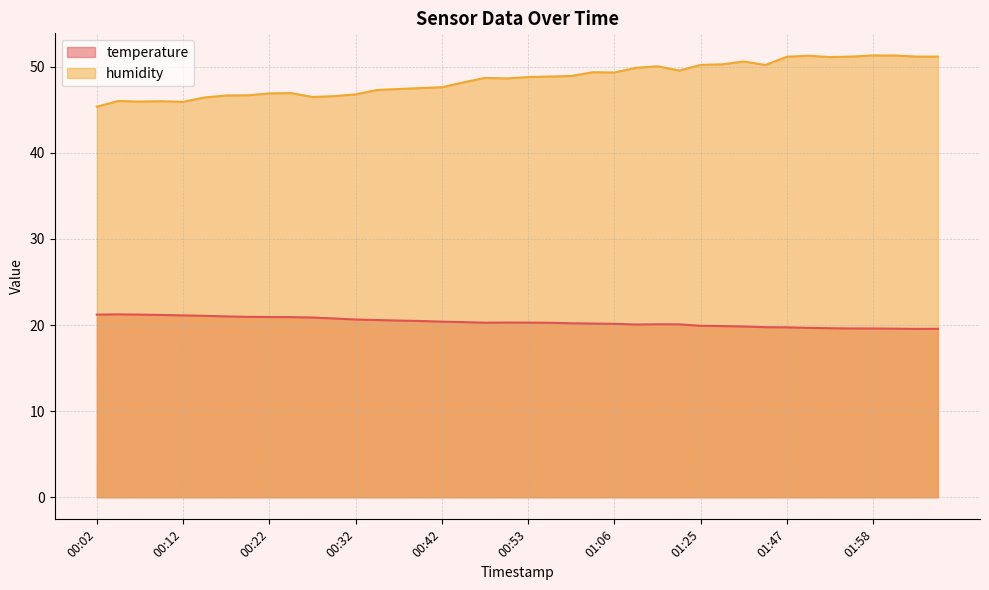

Which series has the widest spread of values?

humidity